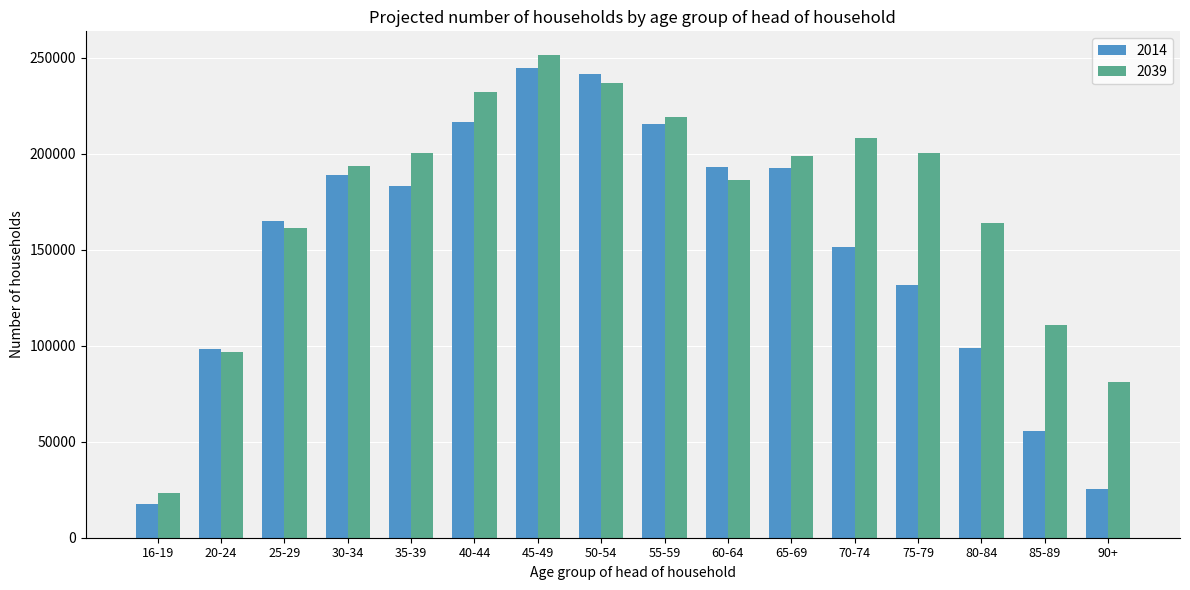

How many bars are there in total?

32